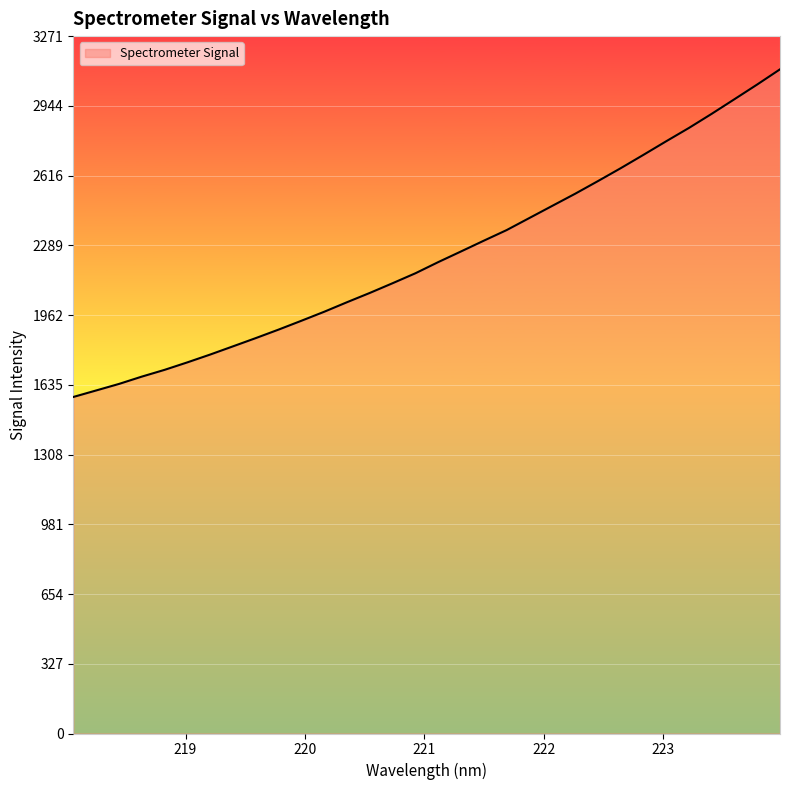

What is the maximum value shown in the chart?

3115.4